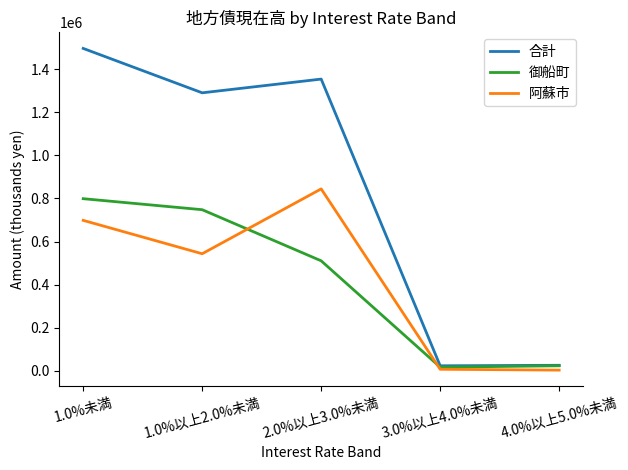

Rank the series at 1.0%以上2.0%未満 from highest to lowest value.

合計, 御船町, 阿蘇市